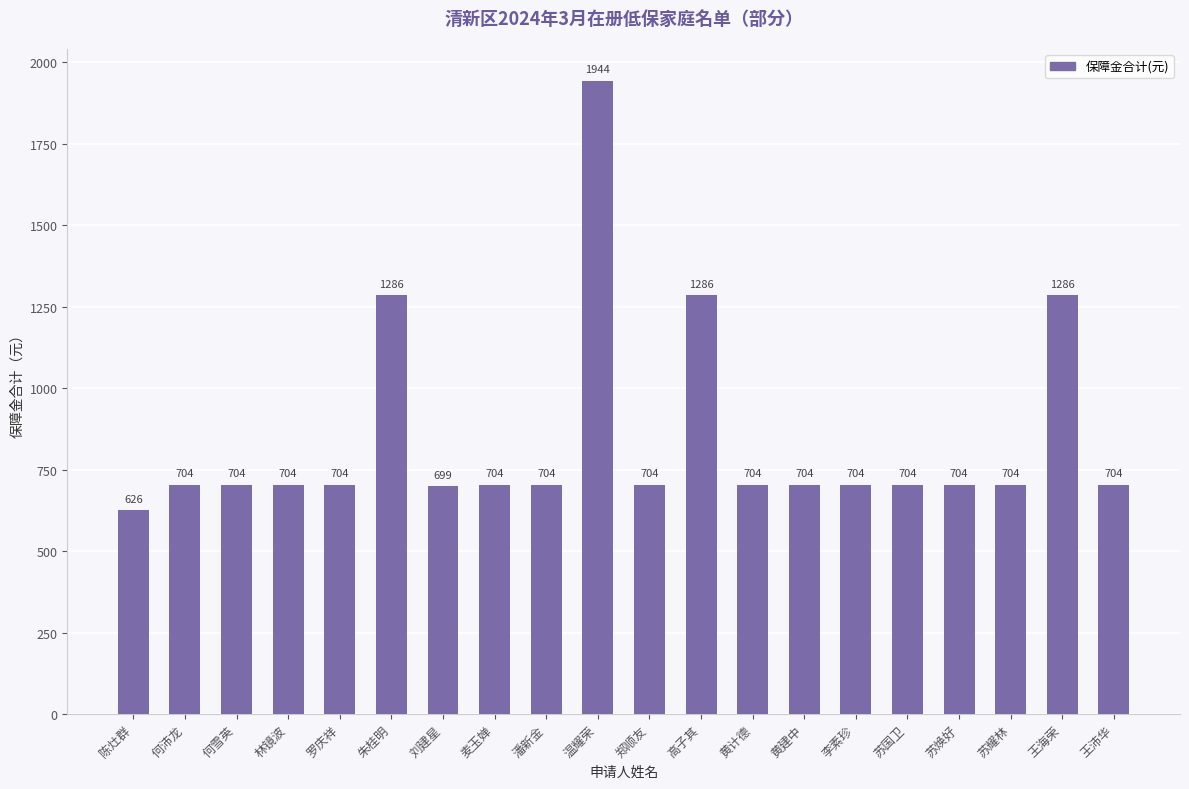

What is the label of the 16th bar from the right?

罗庆祥